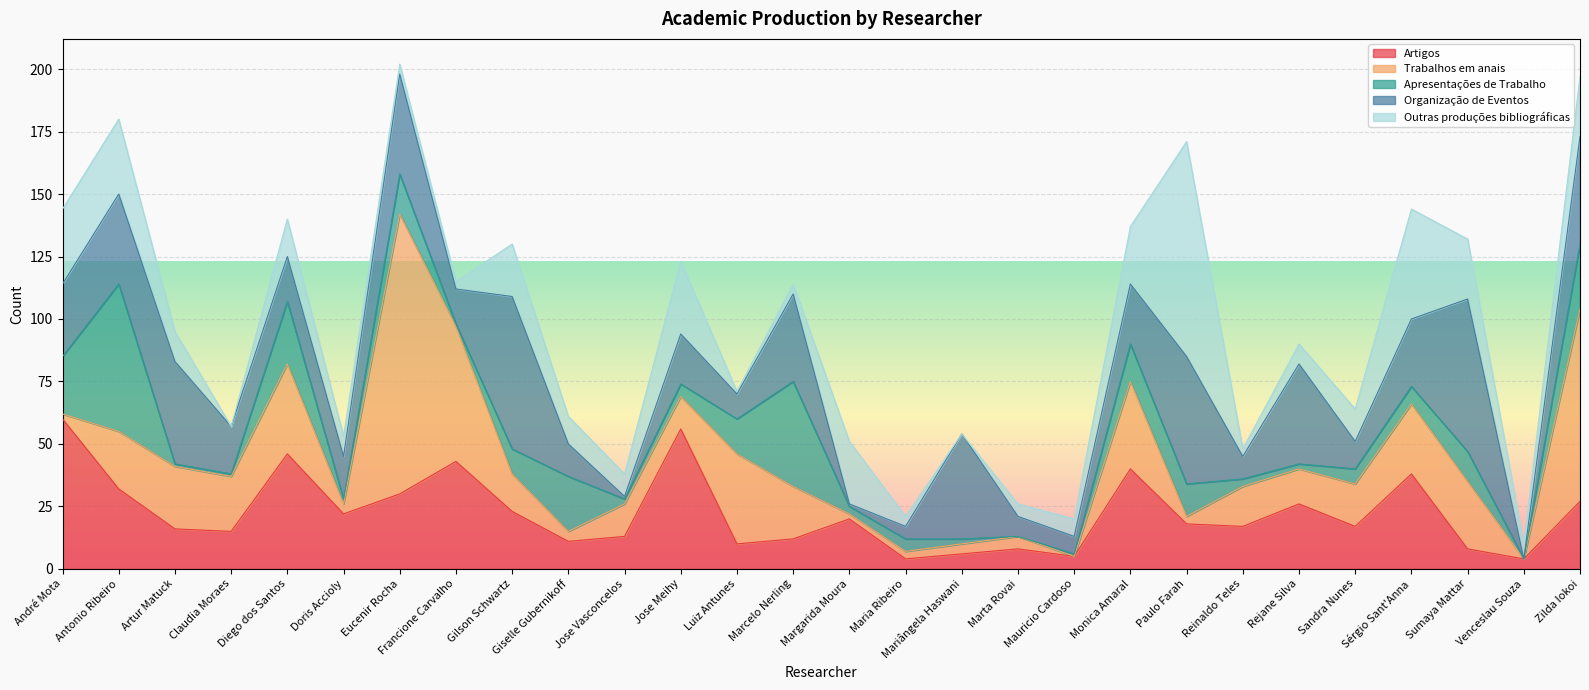

How many positive values does the Outras produções bibliográficas series have?

26